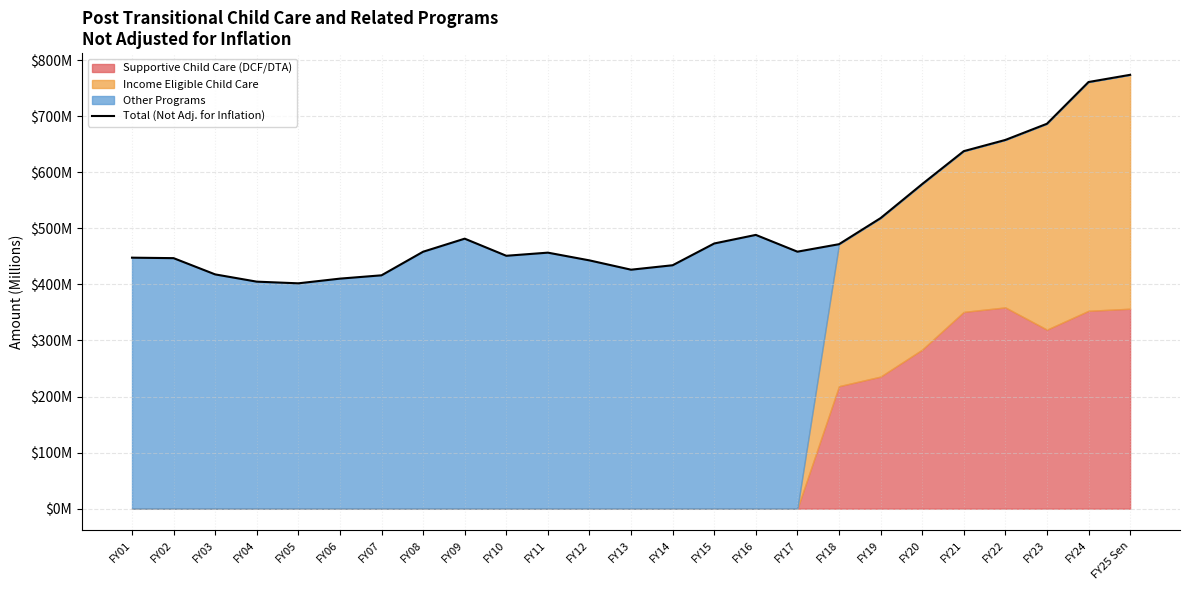

What is the sum of all values?

12600.7